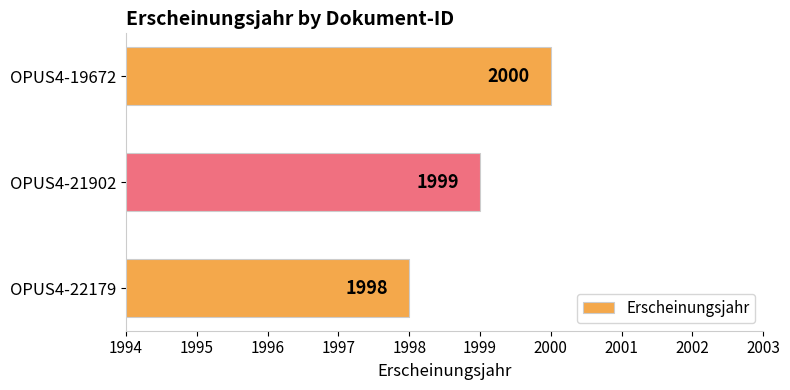

Count the values in the range 1998 to 2000.

3